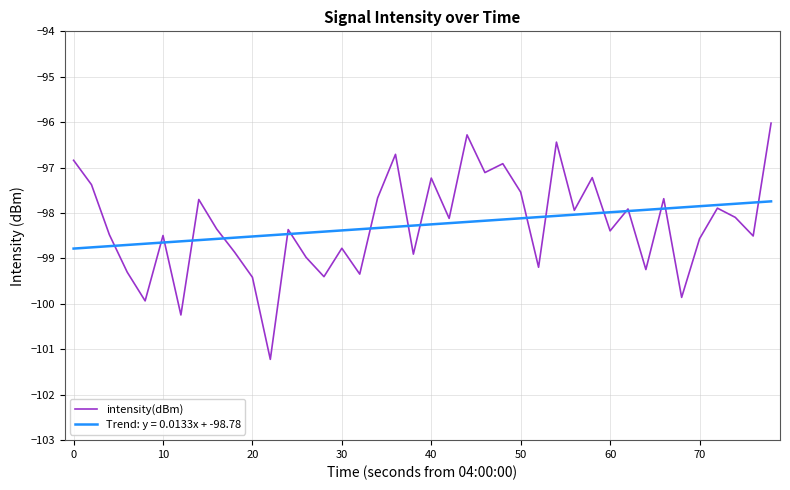

List the series in order of their peak value, lowest first.

Trend: y = 0.0133x + -98.78, intensity(dBm)